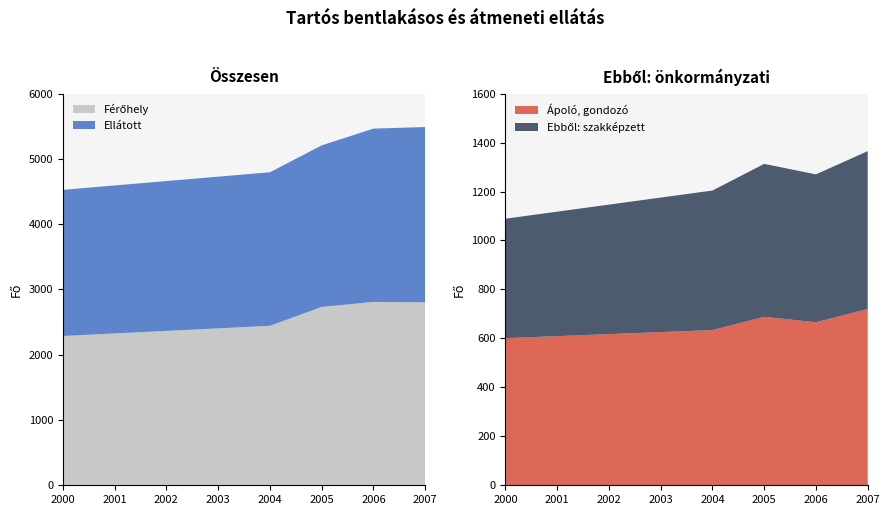

Reading left to right, what are all the values shown in this chart?

Férőhely: 2000=2287	2004=2443	2005=2732	2006=2809	2007=2803
Ellátott: 2000=2239	2004=2352	2005=2475	2006=2655	2007=2685
Ápoló, gondozó: 2000=601	2004=634	2005=688	2006=666	2007=720
Ebből: szakképzett: 2000=488	2004=570	2005=625	2006=604	2007=645